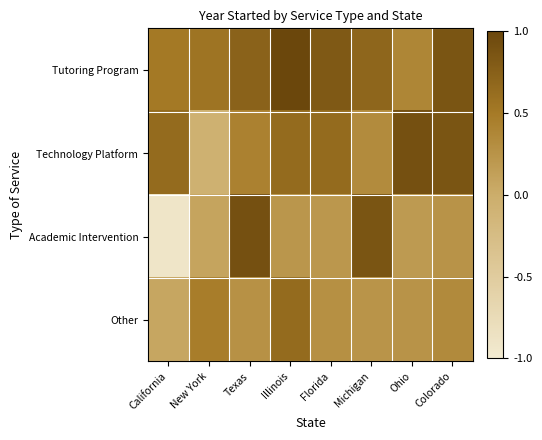

Reading right to left, list all the values displayed in this chart.

Tutoring Program: Colorado=0.9	Ohio=0.4	Michigan=0.7	Florida=0.8	Illinois=1.0	Texas=0.7	New York=0.6	California=0.5
Technology Platform: Colorado=0.9	Ohio=0.9	Michigan=0.3	Florida=0.6	Illinois=0.6	Texas=0.4	New York=-0.1	California=0.6
Academic Intervention: Colorado=0.3	Ohio=0.2	Michigan=0.9	Florida=0.2	Illinois=0.2	Texas=0.9	New York=0.1	California=-0.9
Other: Colorado=0.3	Ohio=0.3	Michigan=0.2	Florida=0.3	Illinois=0.6	Texas=0.3	New York=0.5	California=0.1